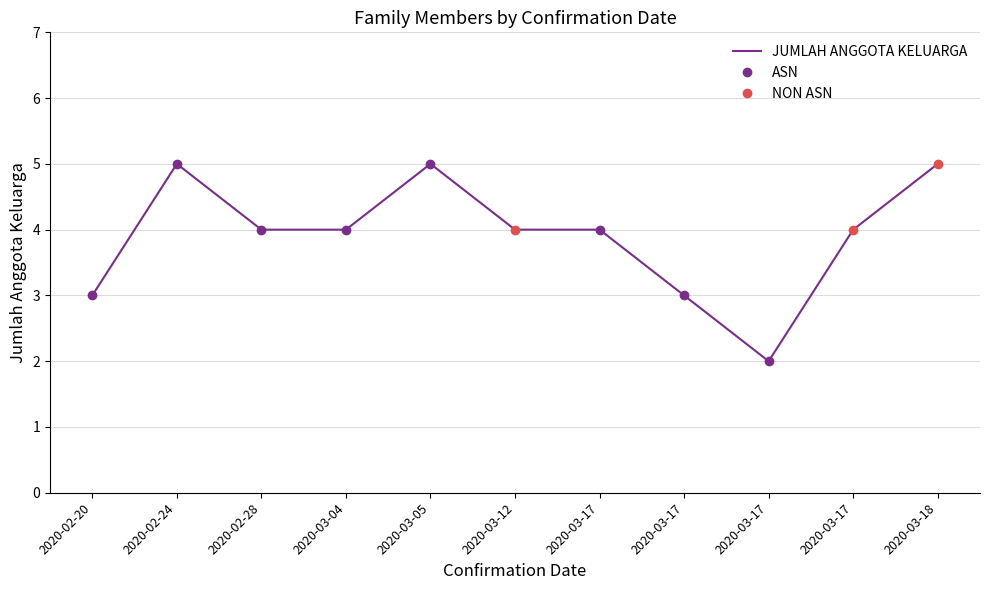

What is the sum of the values at 2020-02-24 and 2020-03-18?

10